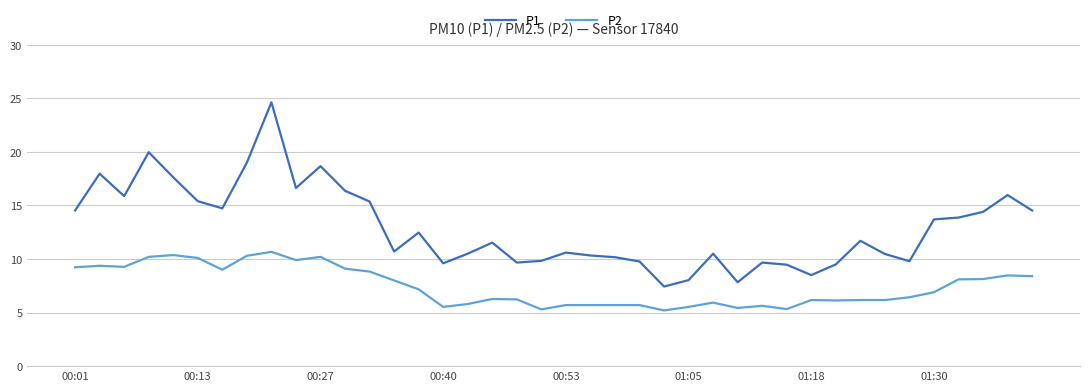

What is the lowest value of the P2 series?

5.2